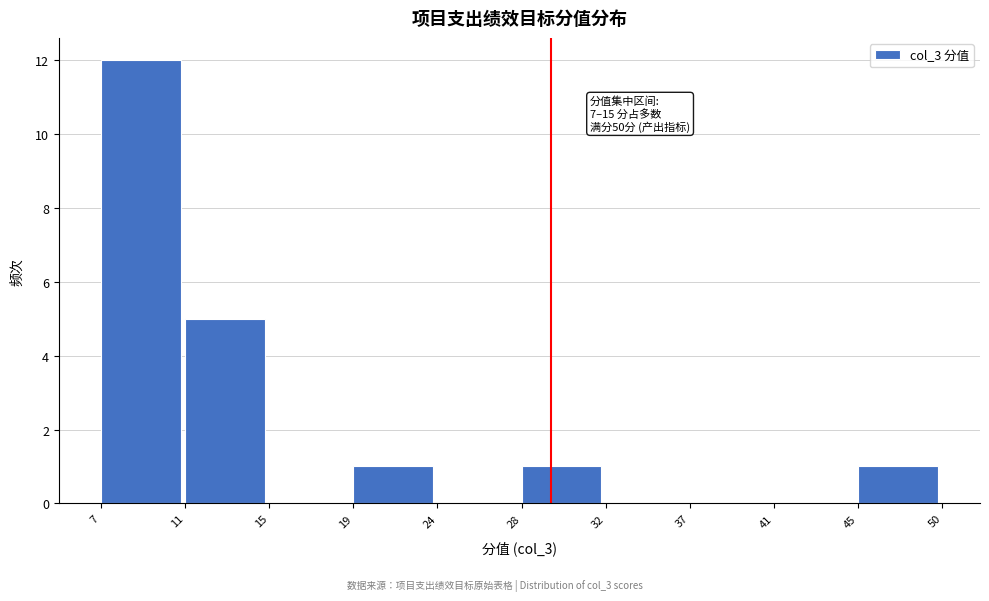

Reading left to right, extract all data points from this chart.

7=12	11=5	15=0	19=1	24=0	28=1	32=0	37=0	41=0	45=1